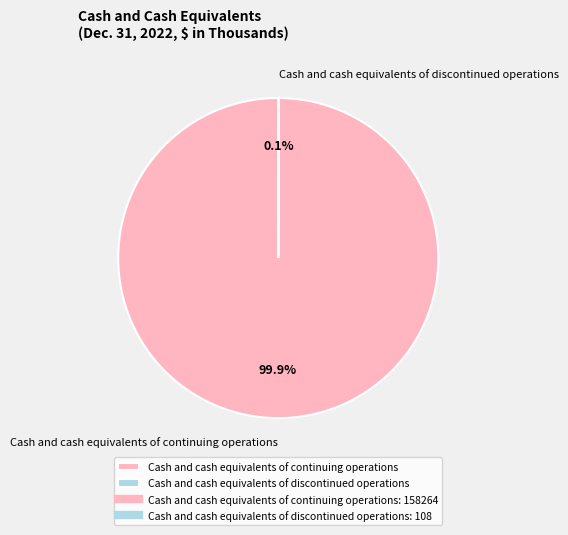

The Cash and cash equivalents of continuing operations slice represents 100% of the pie. True or false?

True